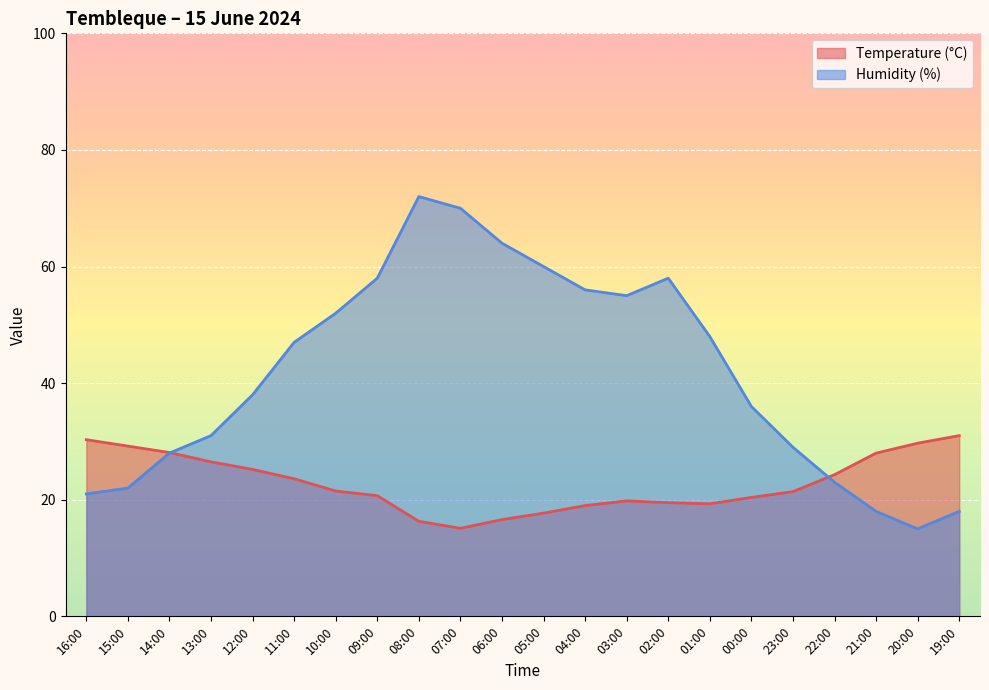

What is the sum of the Humidity (%) values at 16:00 and 11:00?

68.0